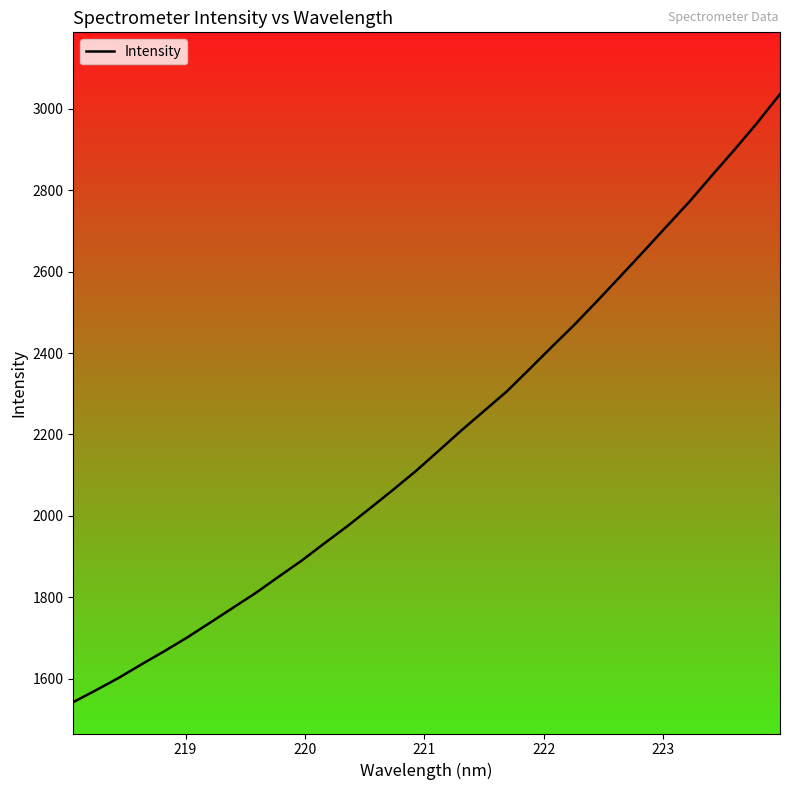

What is the greatest value displayed?

3036.3